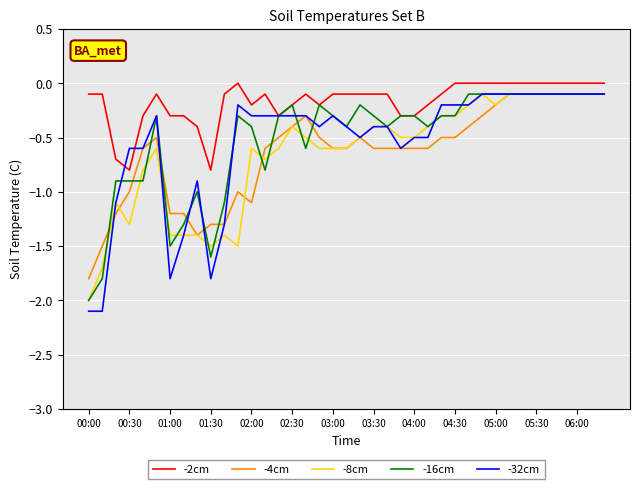

Which series has the largest range (max minus min)?

-32cm